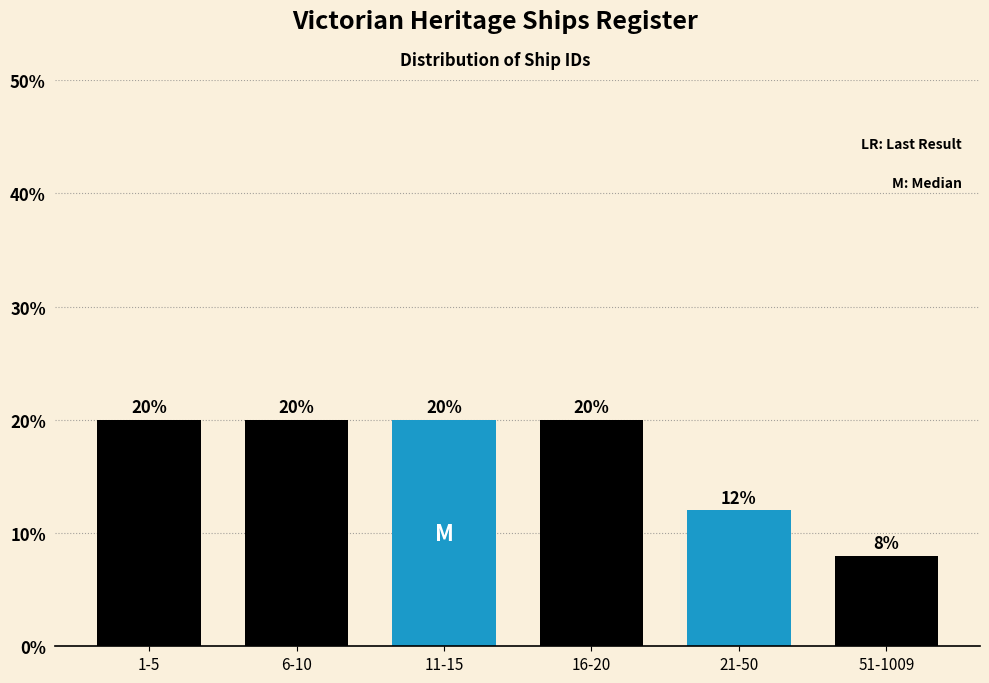

Reading left to right, what are all the values shown in this chart?

1-5=20	6-10=20	11-15=20	16-20=20	21-50=12	51-1009=8